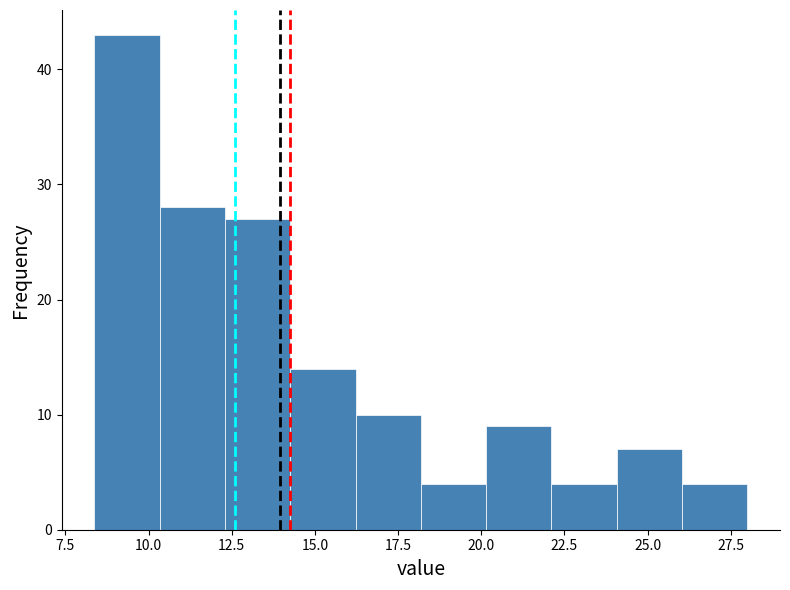

Around what value on the x-axis is the tallest bar? Give the approximate position of its centre, as read against the axis.

9.5